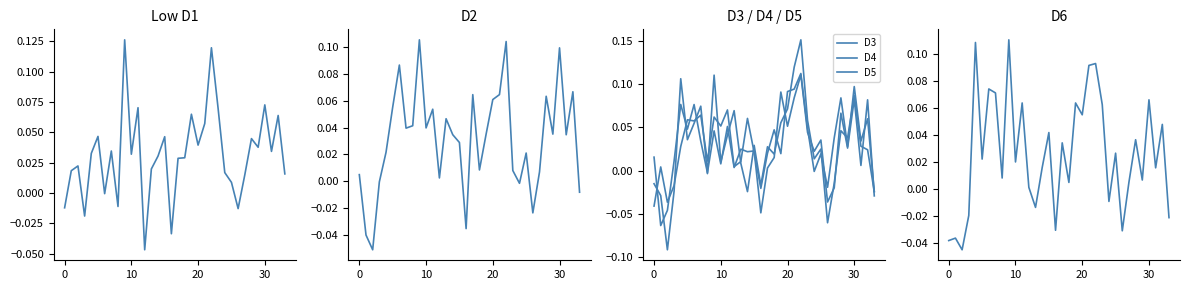

Does the chart display data point markers on the line(s)?

No